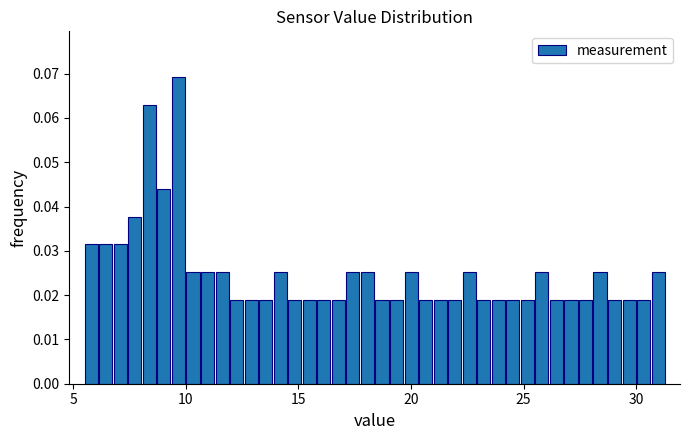

Read against the x-axis, roughly where is the centre of the tallest bar?

9.5